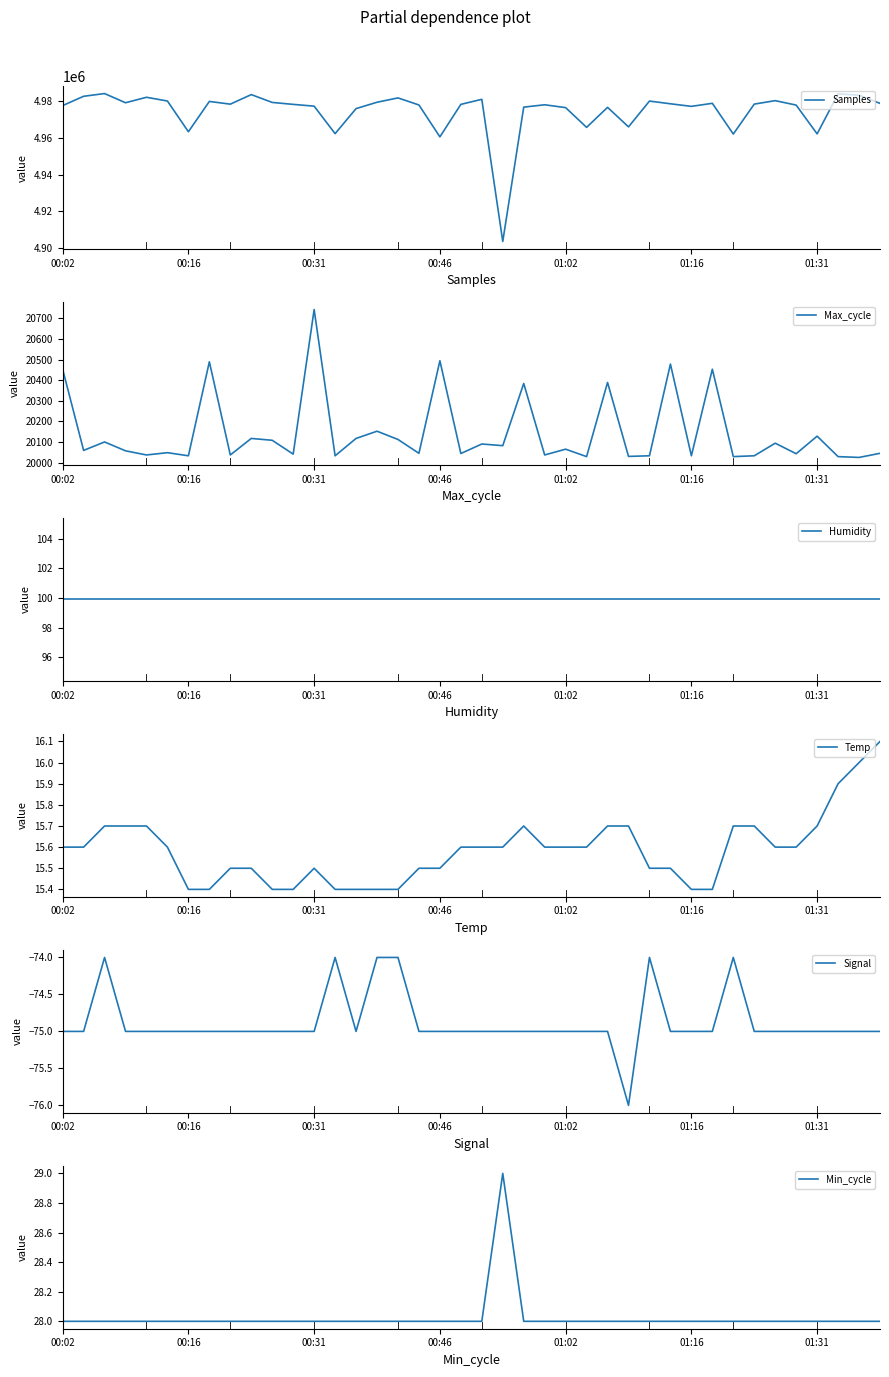

True or false: Samples and Min_cycle intersect in this chart.

False